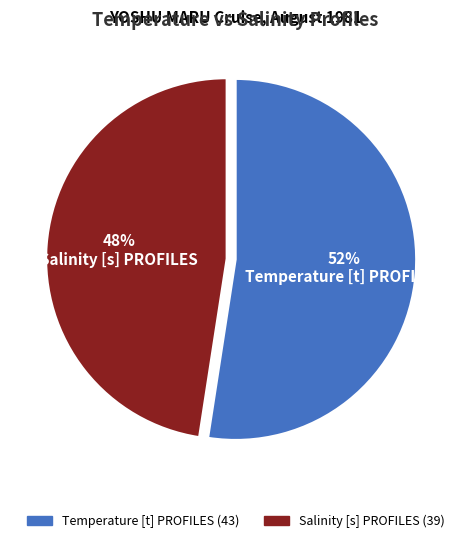

How many slices are in this pie chart?

2